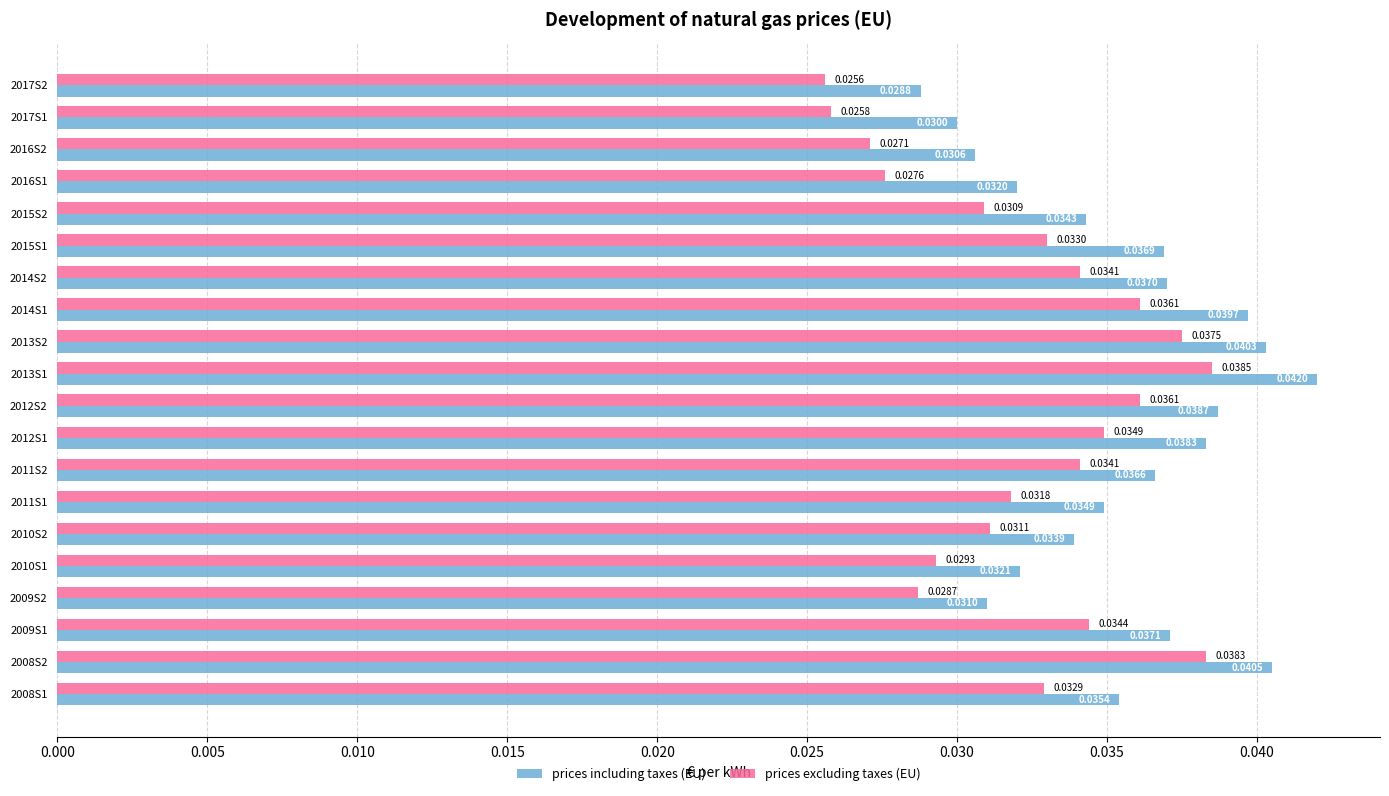

At which category is the sum across all series the highest?

2013S1